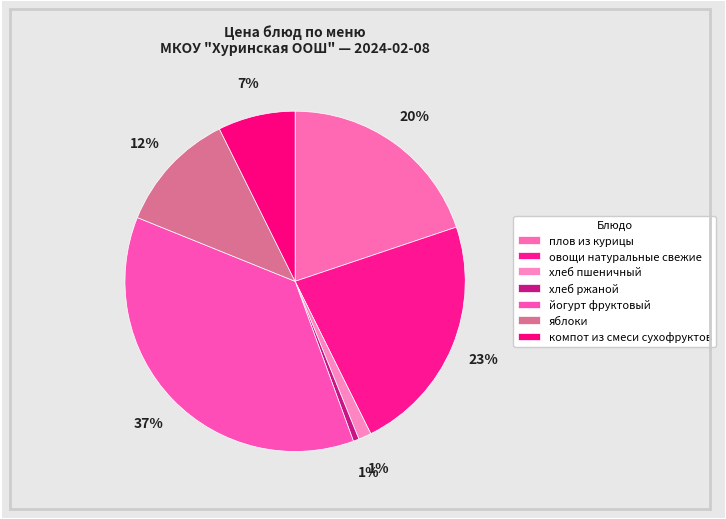

How many segments does this pie chart have?

7